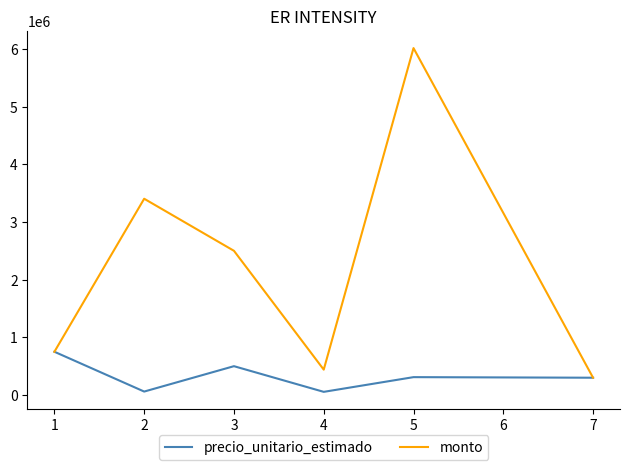

What is the greatest value displayed?

6014000